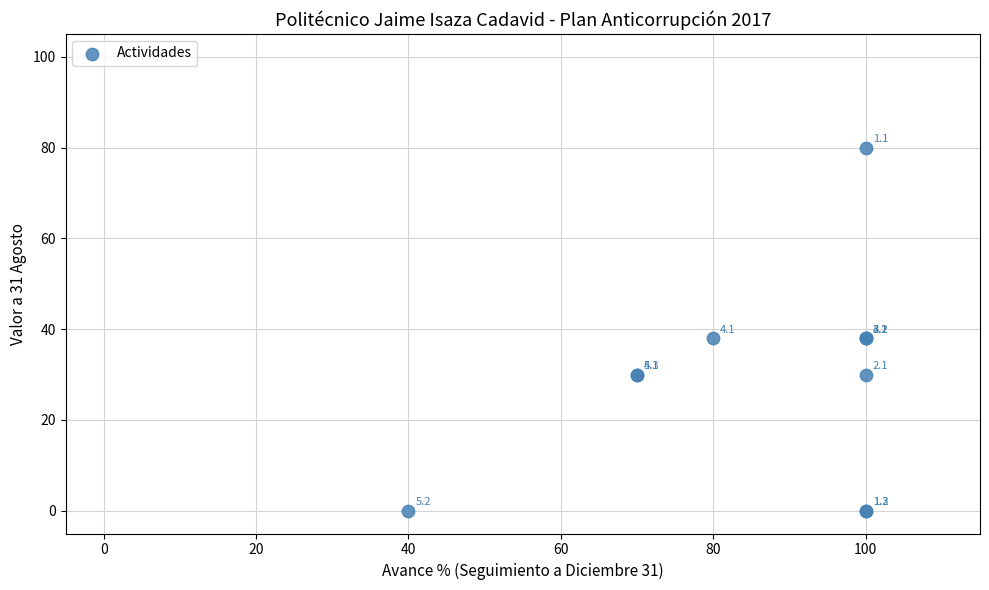

What Y value in the scatter plot is closest to 40?

38